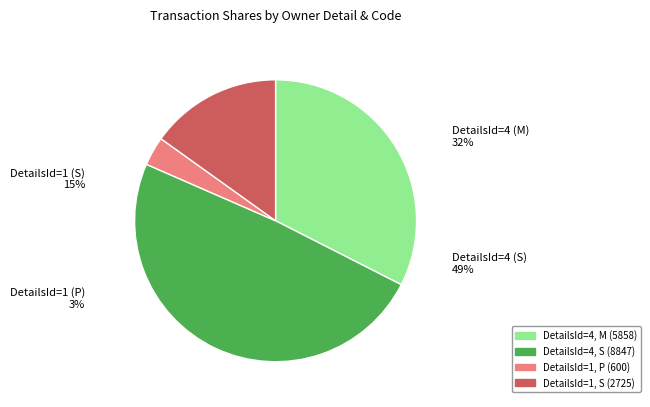

Which slice is the smallest?

rptOwnerDetailsId=1 (P)